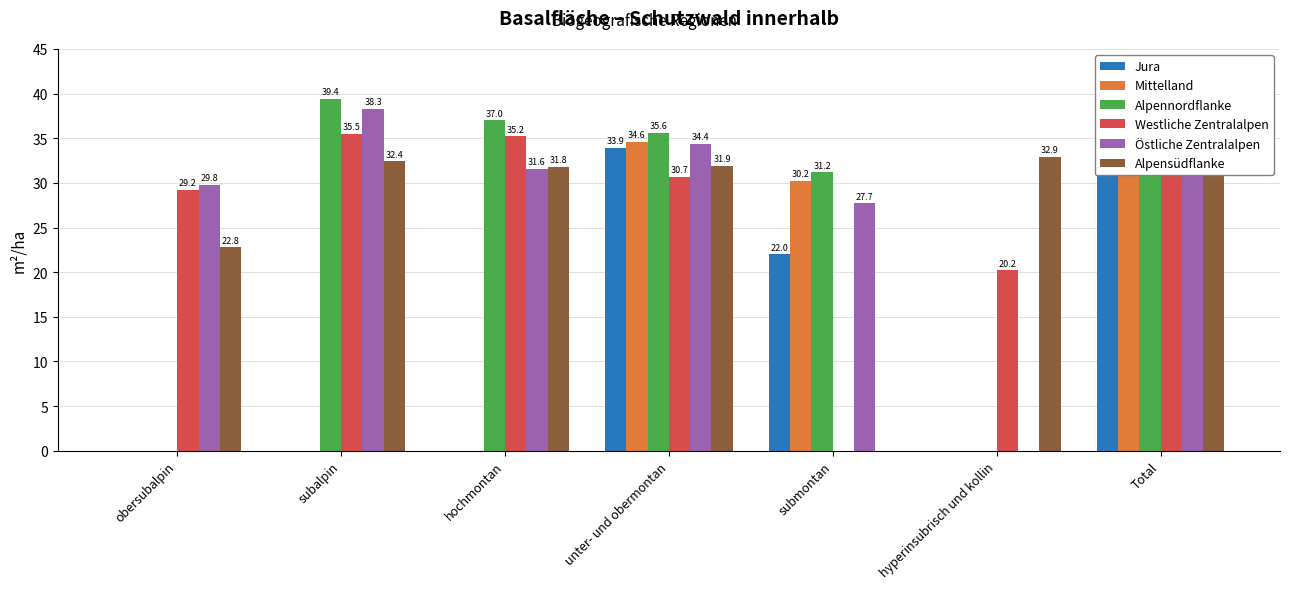

Where is Alpennordflanke nearest to the value 19?

submontan